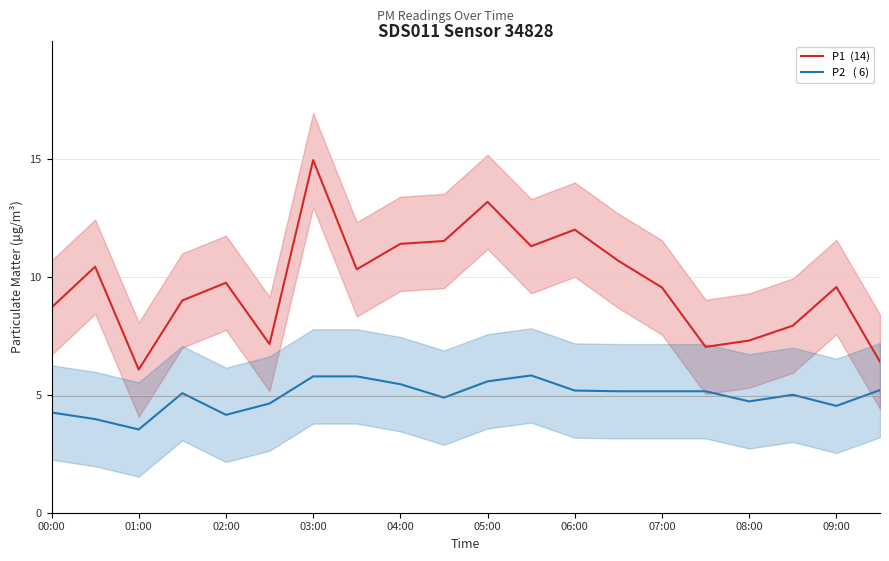

Which series has the widest spread of values?

P1  (14)